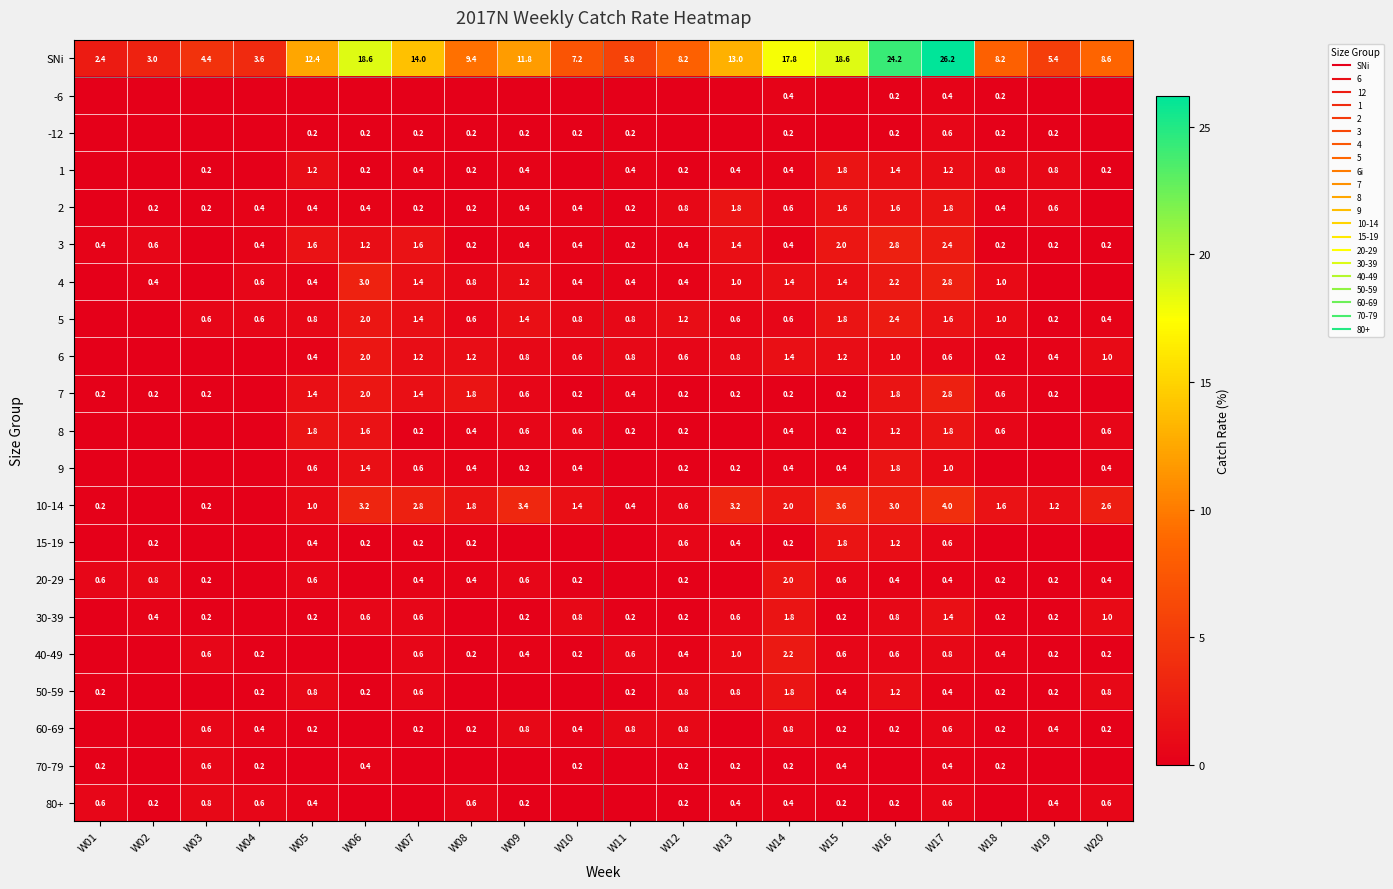

Read the 40-49 value at W07.

0.6